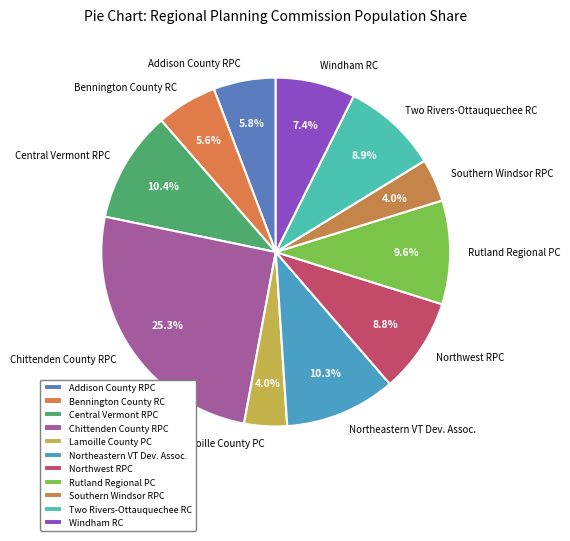

Which has a higher value, Rutland Regional PC or Central Vermont RPC?

Central Vermont RPC